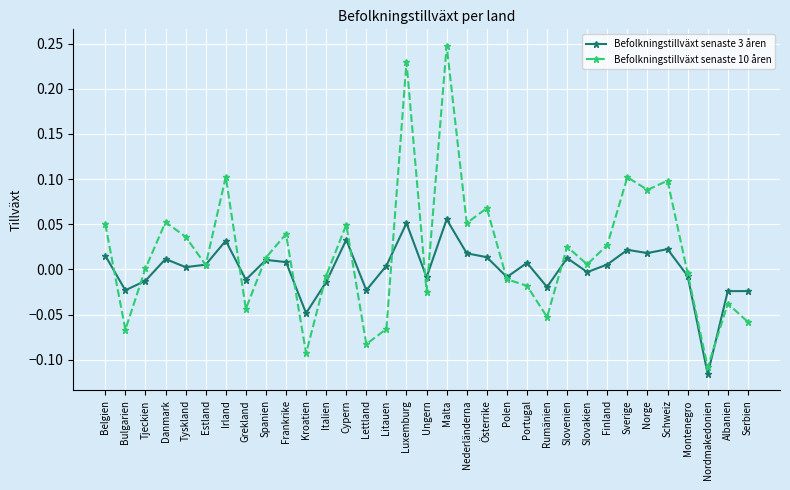

At which category does Befolkningstillväxt senaste 3 åren reach its first local valley?

Bulgarien